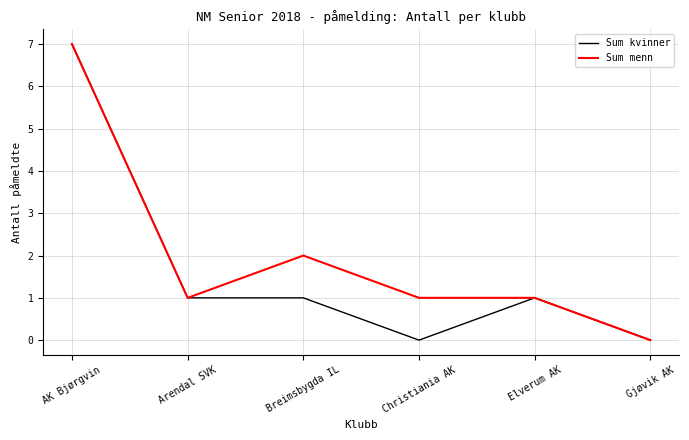

Between Arendal SVK and Breimsbygda IL, which series saw the biggest shift?

Sum menn